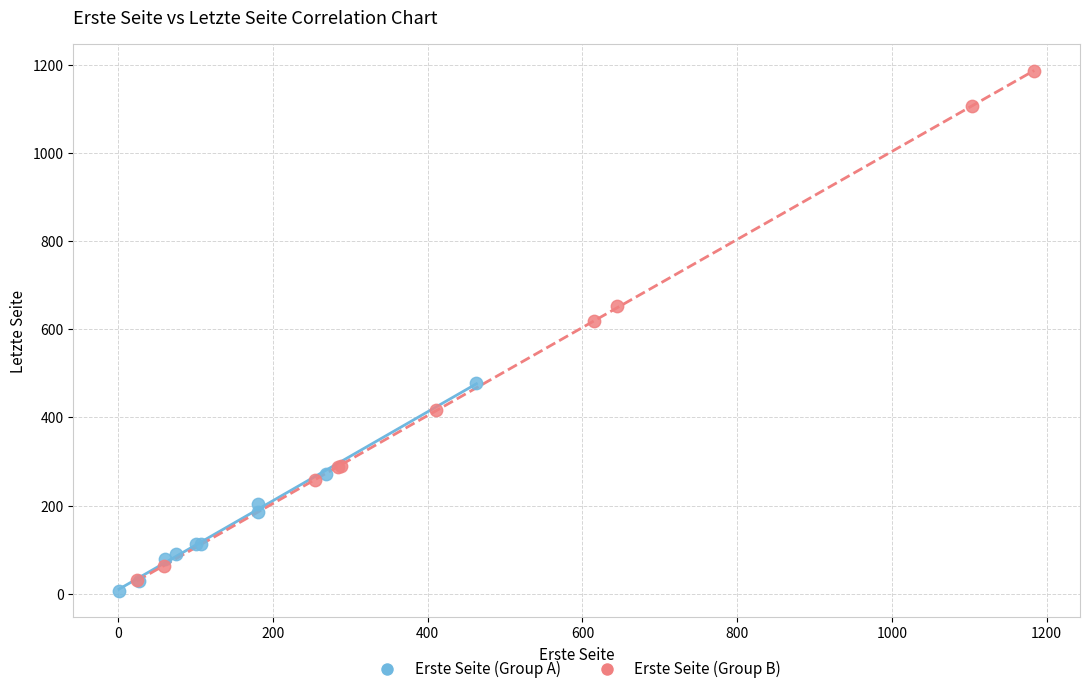

What are all the series names shown in the legend?

Erste Seite (Group A), Erste Seite (Group B)